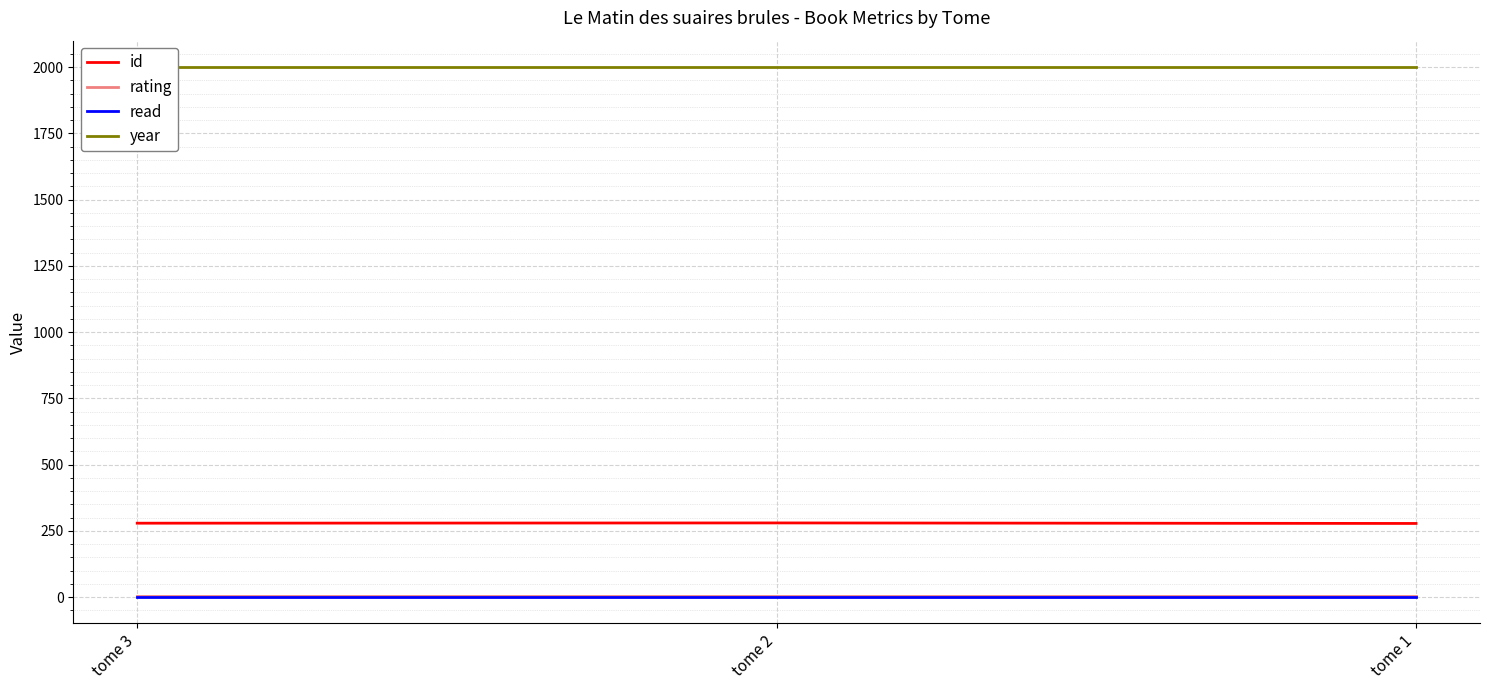

Is it true that rating equals 6 at tome 3?

False